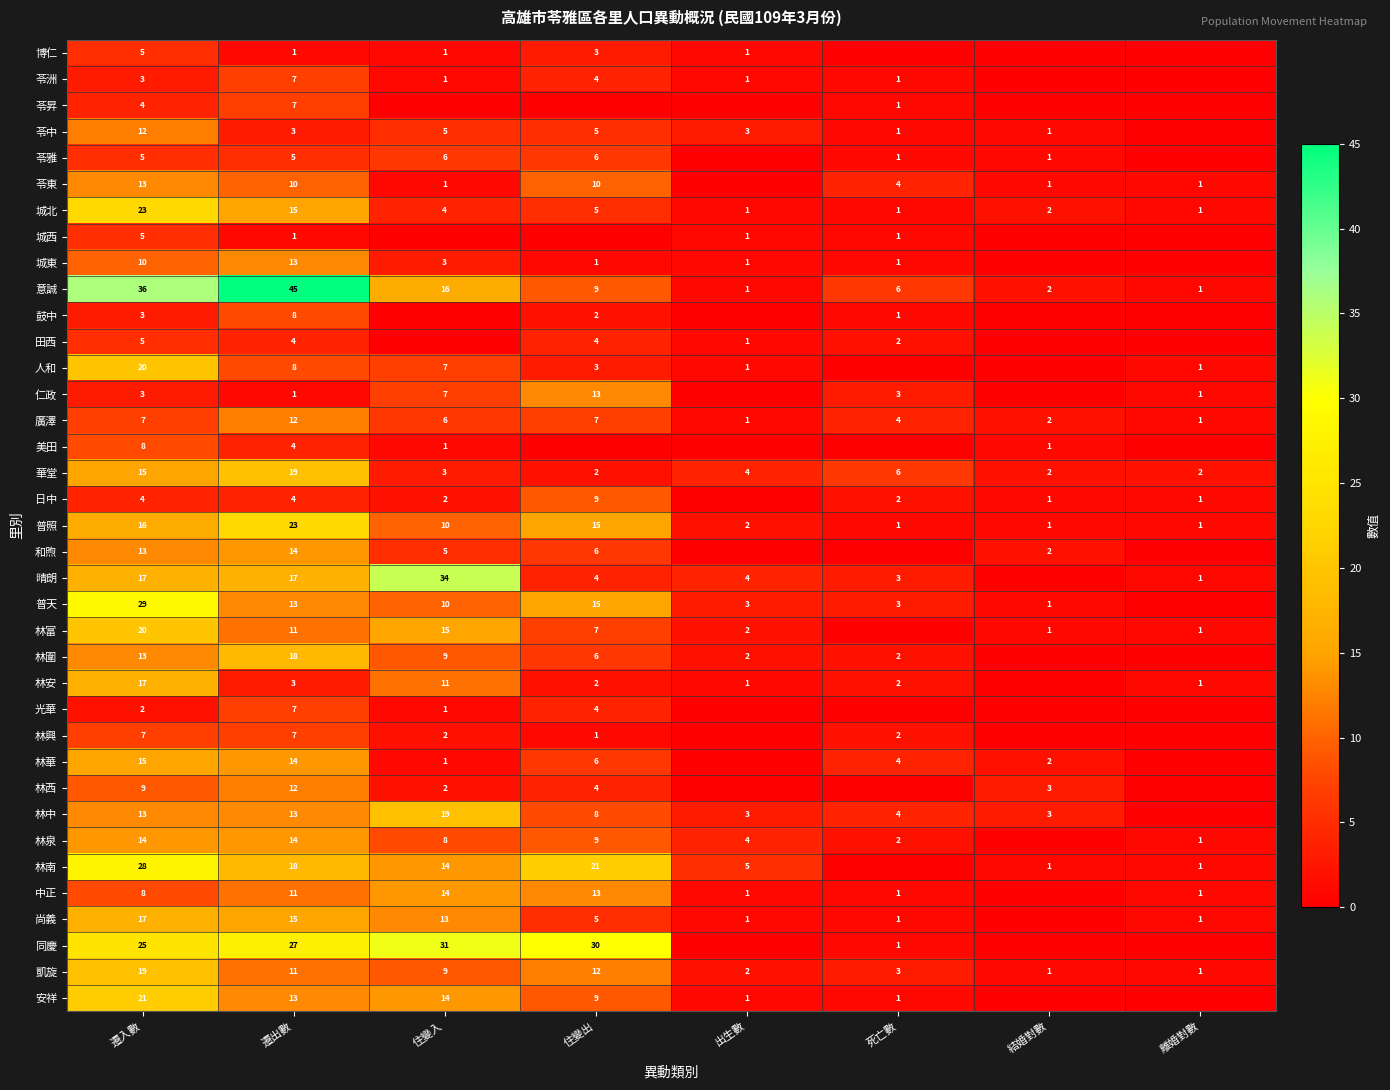

The 苓東 series shows 10 at 住變出. True or false?

True